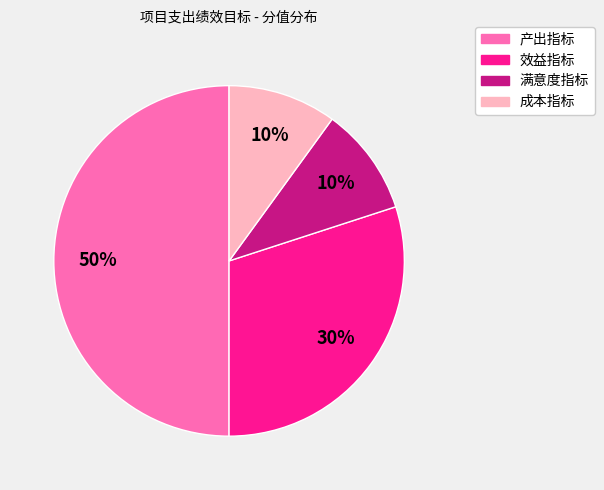

How many slices are in this pie chart?

4